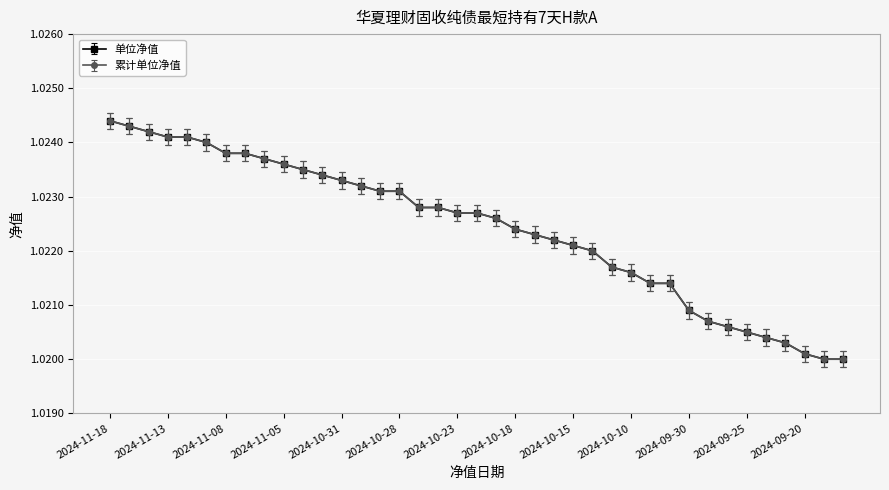

What is the label of the 32nd point from the right?

2024-11-07